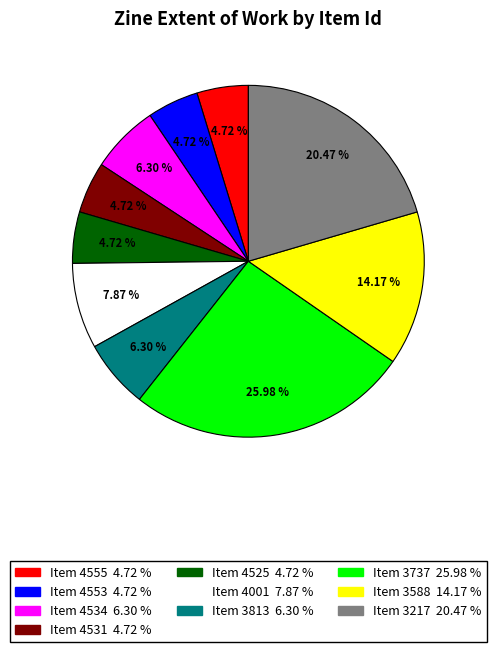

Is there a majority slice in this chart?

No